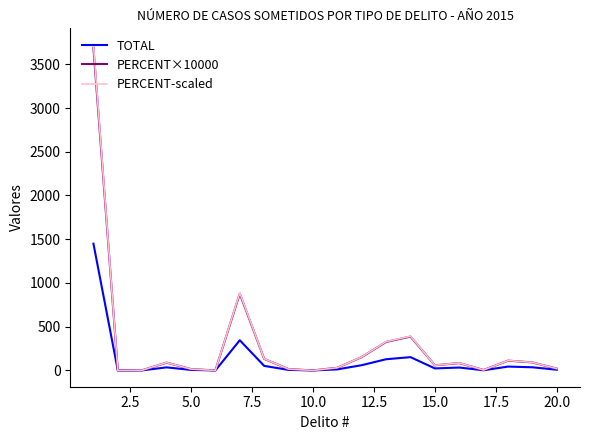

Which series has the widest spread of values?

PERCENT-scaled